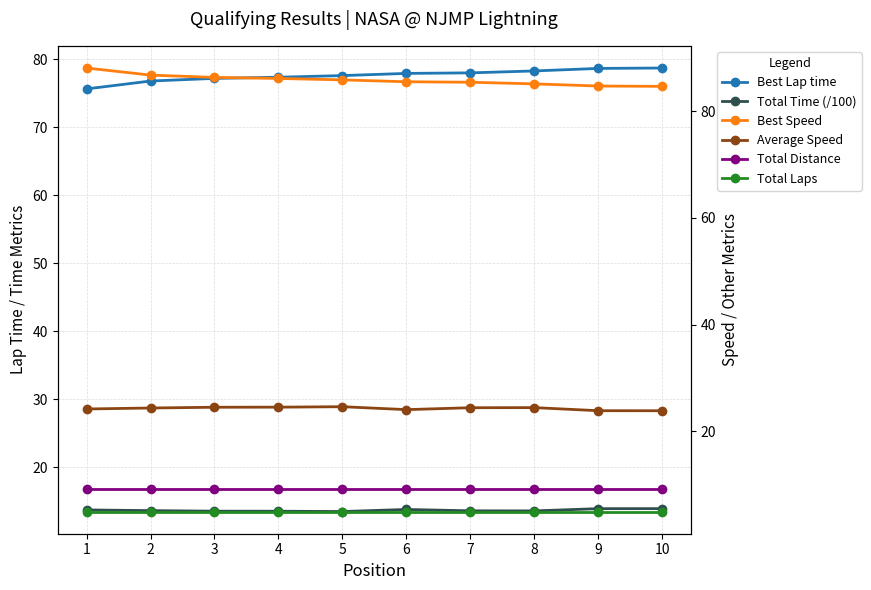

True or false: Total Time (/100) has more than 0 points higher than both neighbors.

True